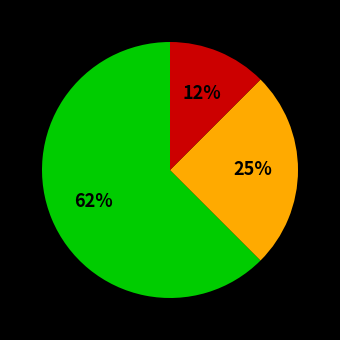

Is there any slice that represents more than half of the pie?

Yes